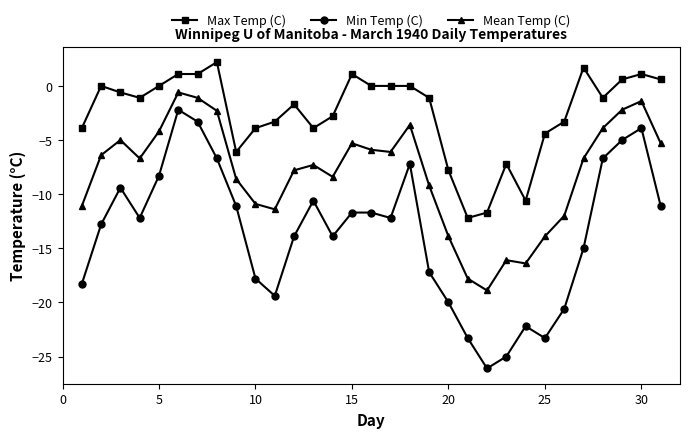

True or false: Max Temp (C) and Min Temp (C) cross at least once.

False